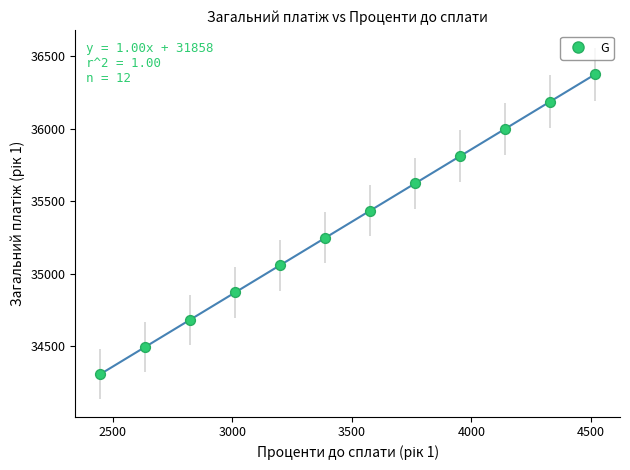

What is the range of X values (max minus min)?

2070.8